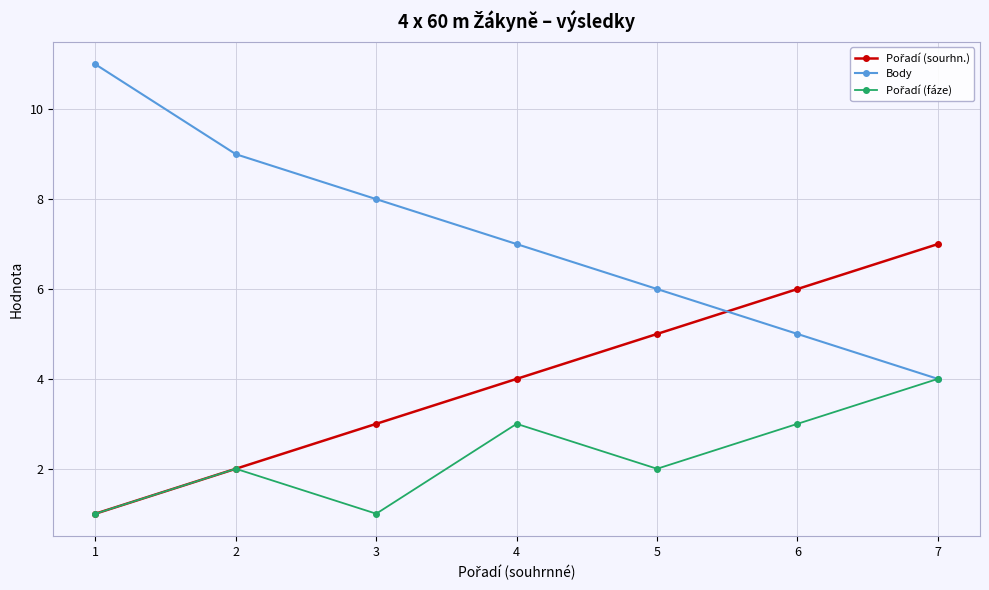

Which series has the widest spread of values?

Body